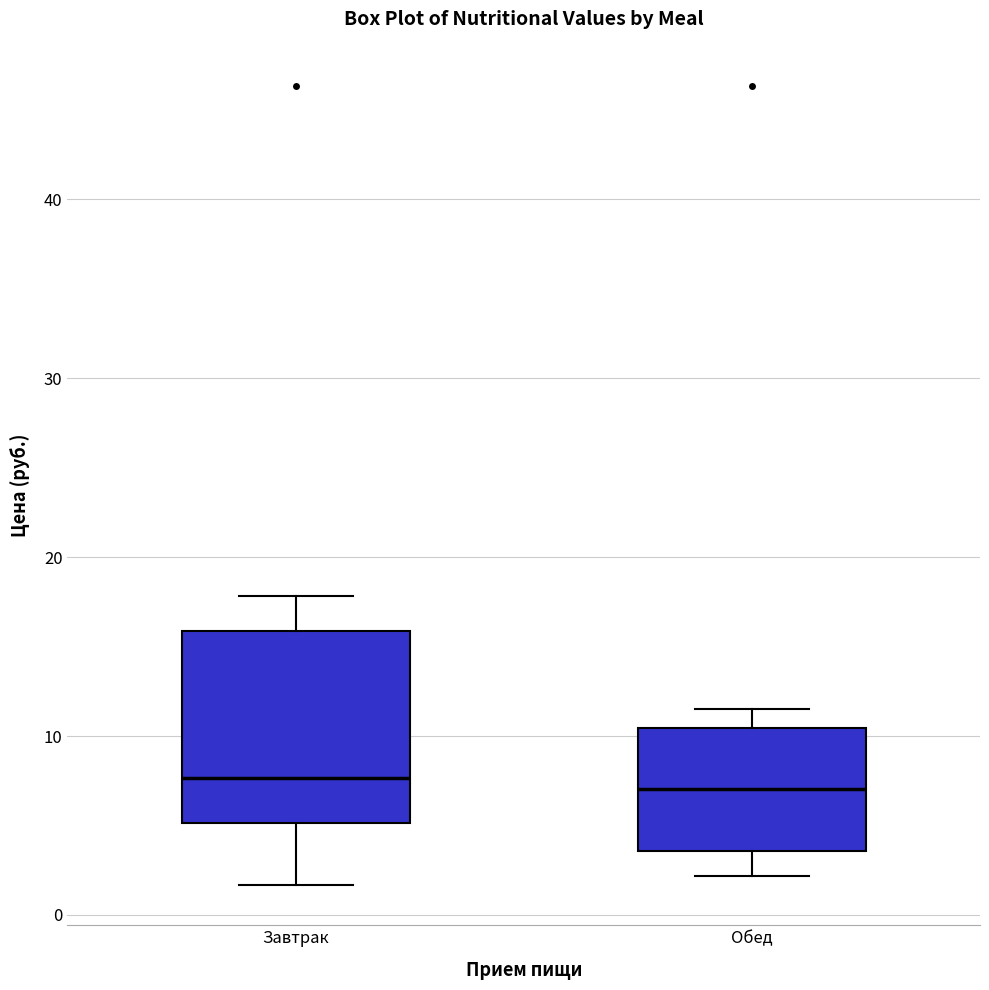

Where does the upper whisker of the box for Завтрак end on the y-axis? The values are not printed on the chart, so give them approximately, as read against the axis.

18